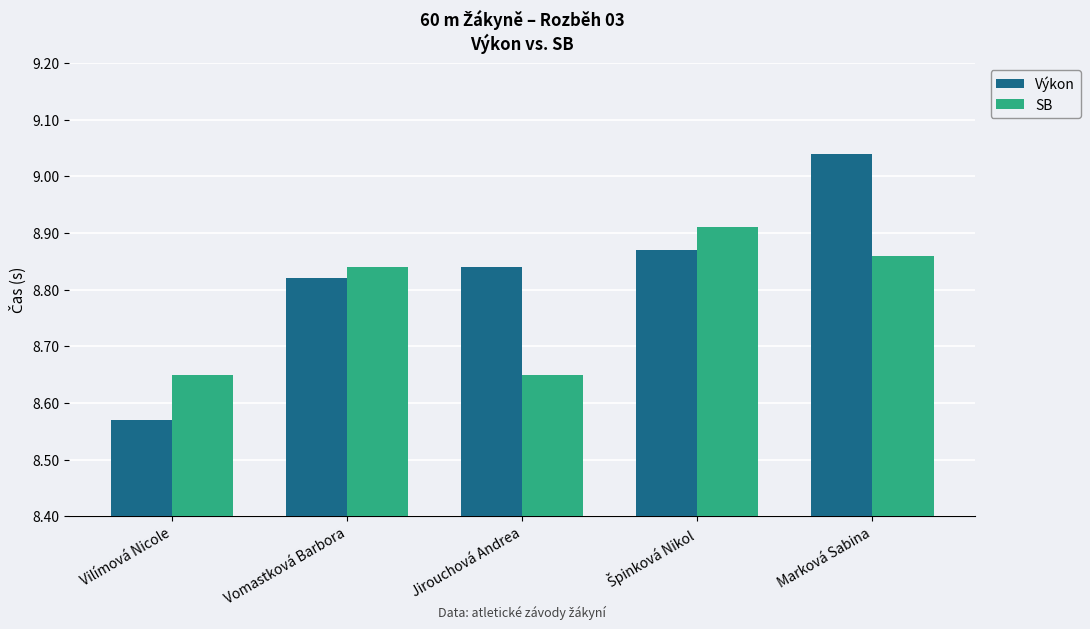

Which category has the lowest value across all series?

Vilímová Nicole